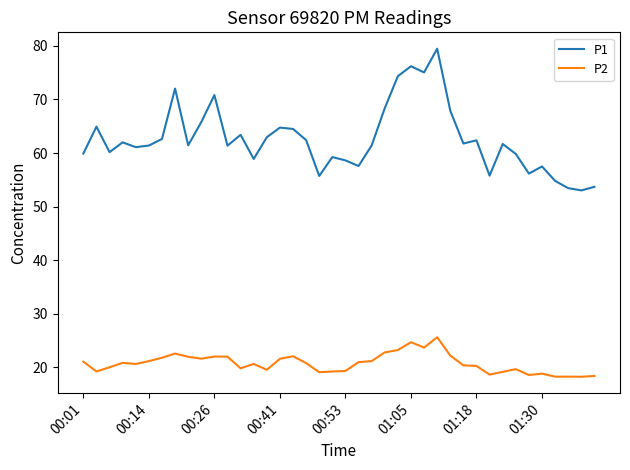

Which series has the largest total across all categories?

P1